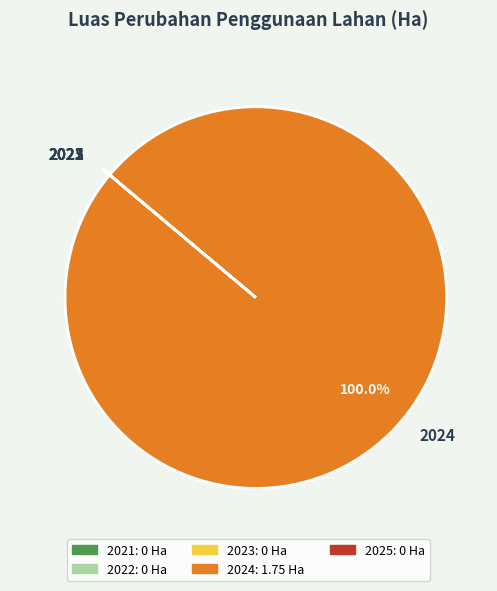

To the nearest percent, what is the average slice percentage?

20%